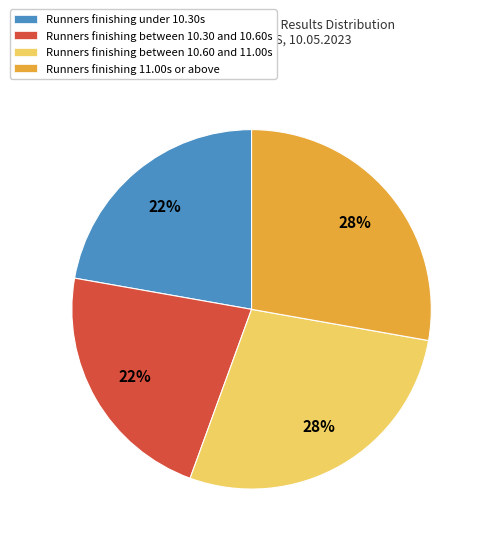

Is it true that Runners finishing under 10.30s is 22% of the pie?

True